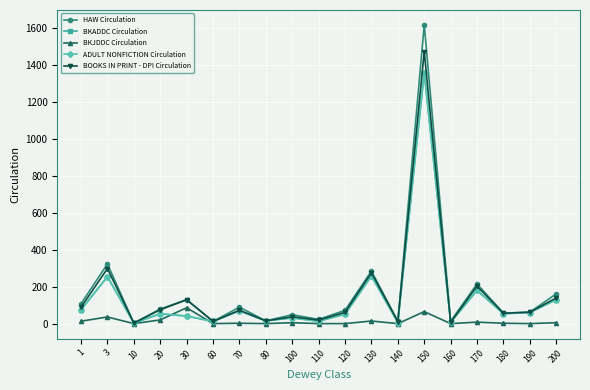

At which category does ADULT NONFICTION Circulation reach its first local peak?

3